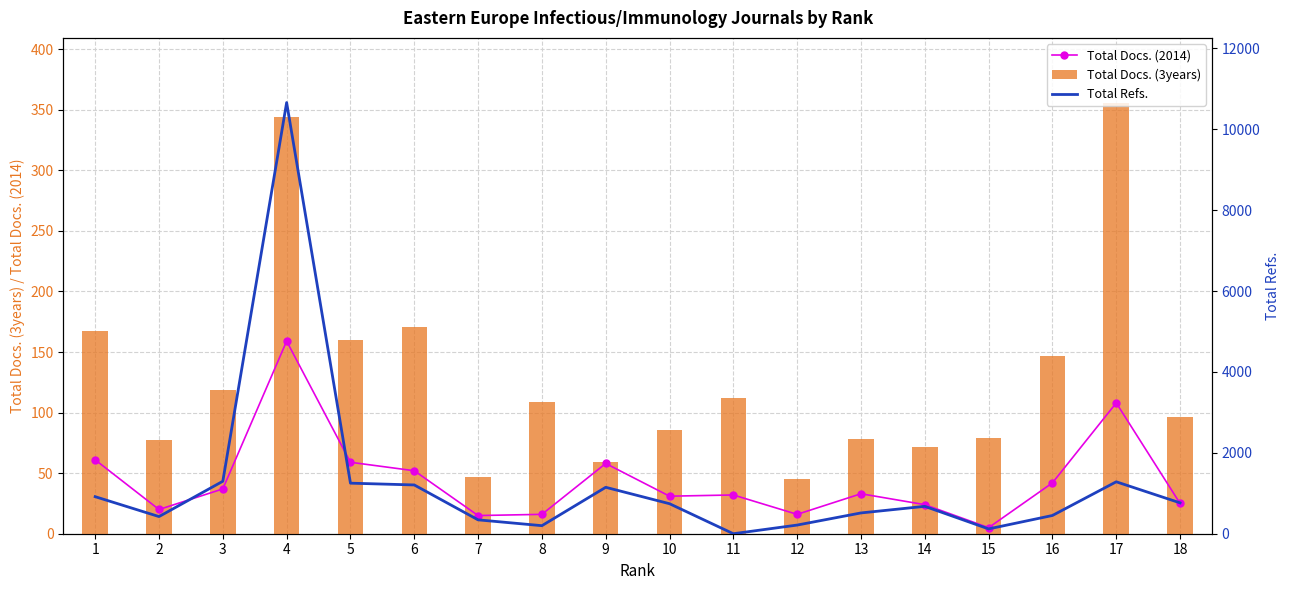

How many data points does each series have?

18